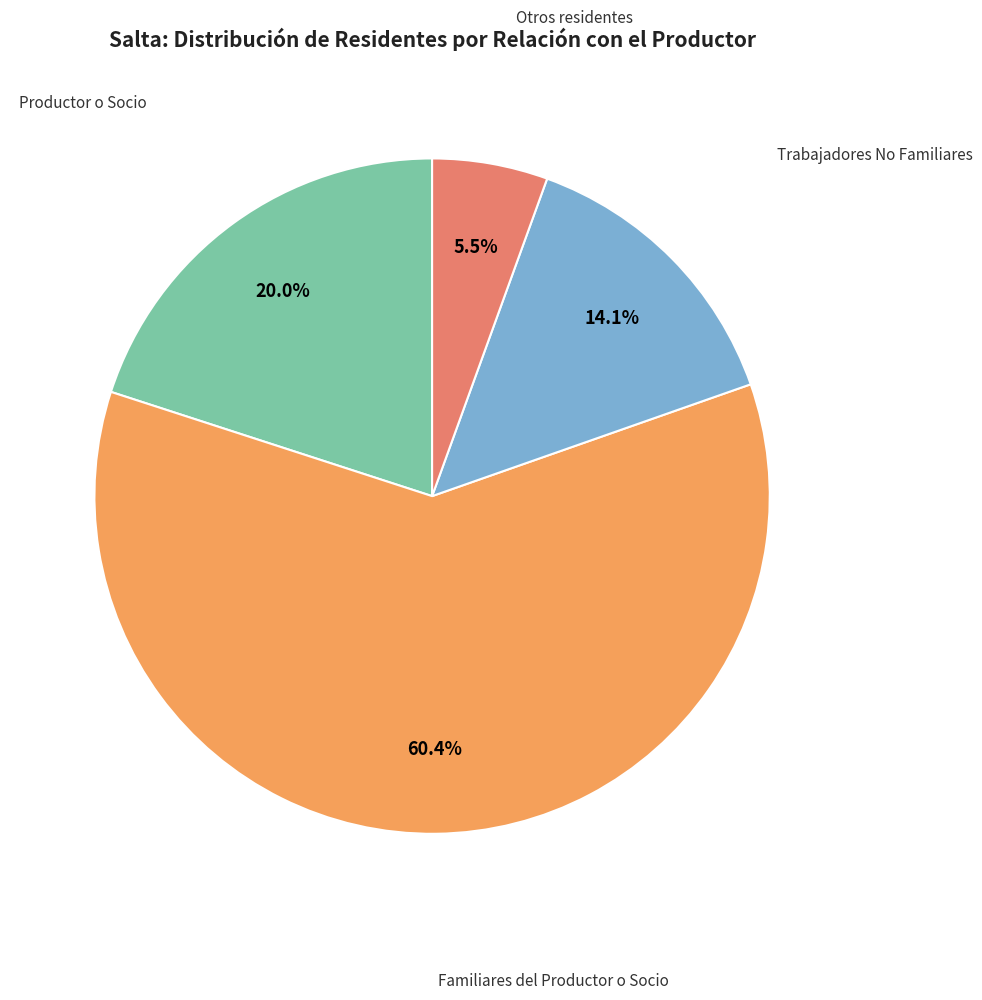

Is there a majority slice in this chart?

Yes